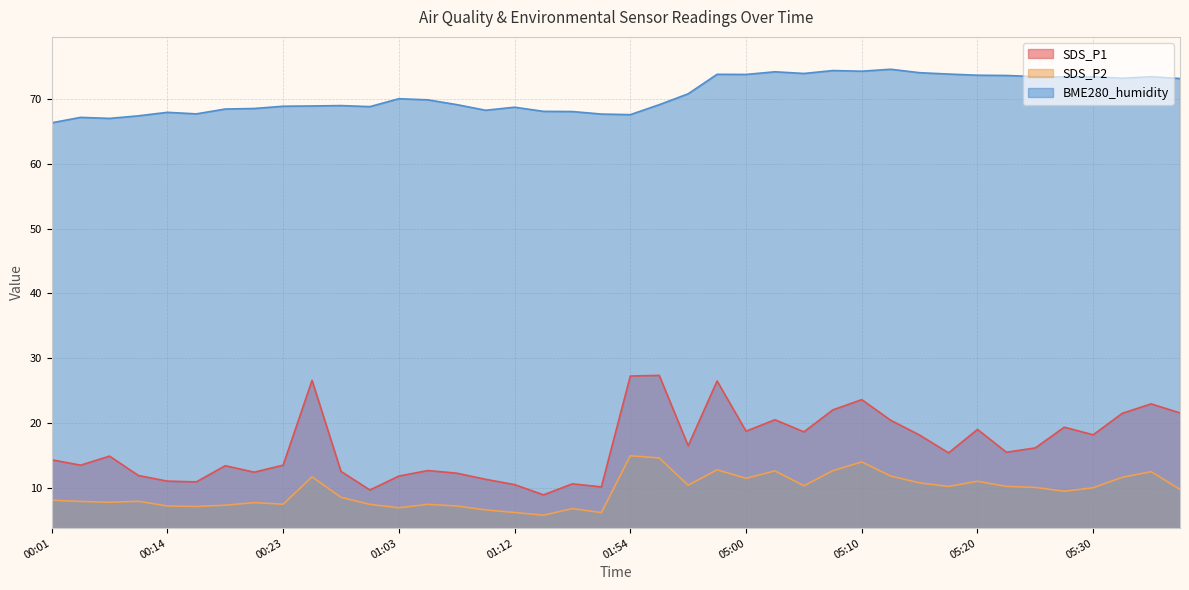

What is the approximate value of BME280_humidity at 05:18?

73.9